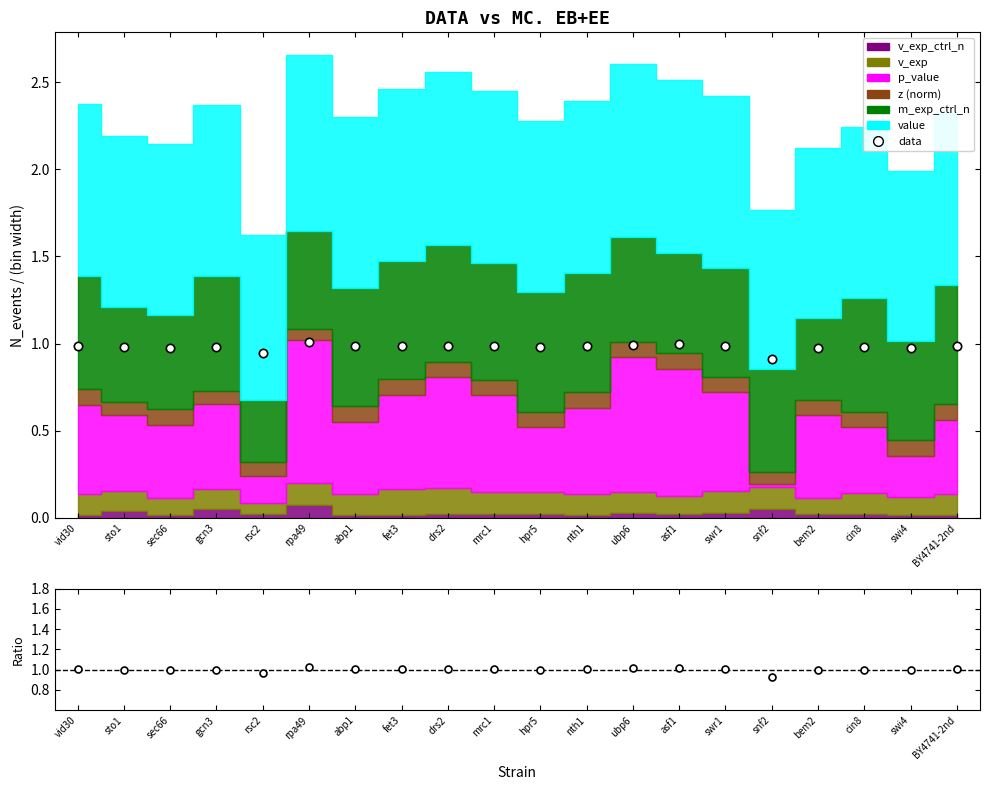

Where does the ratio series first go above 1?

vid30